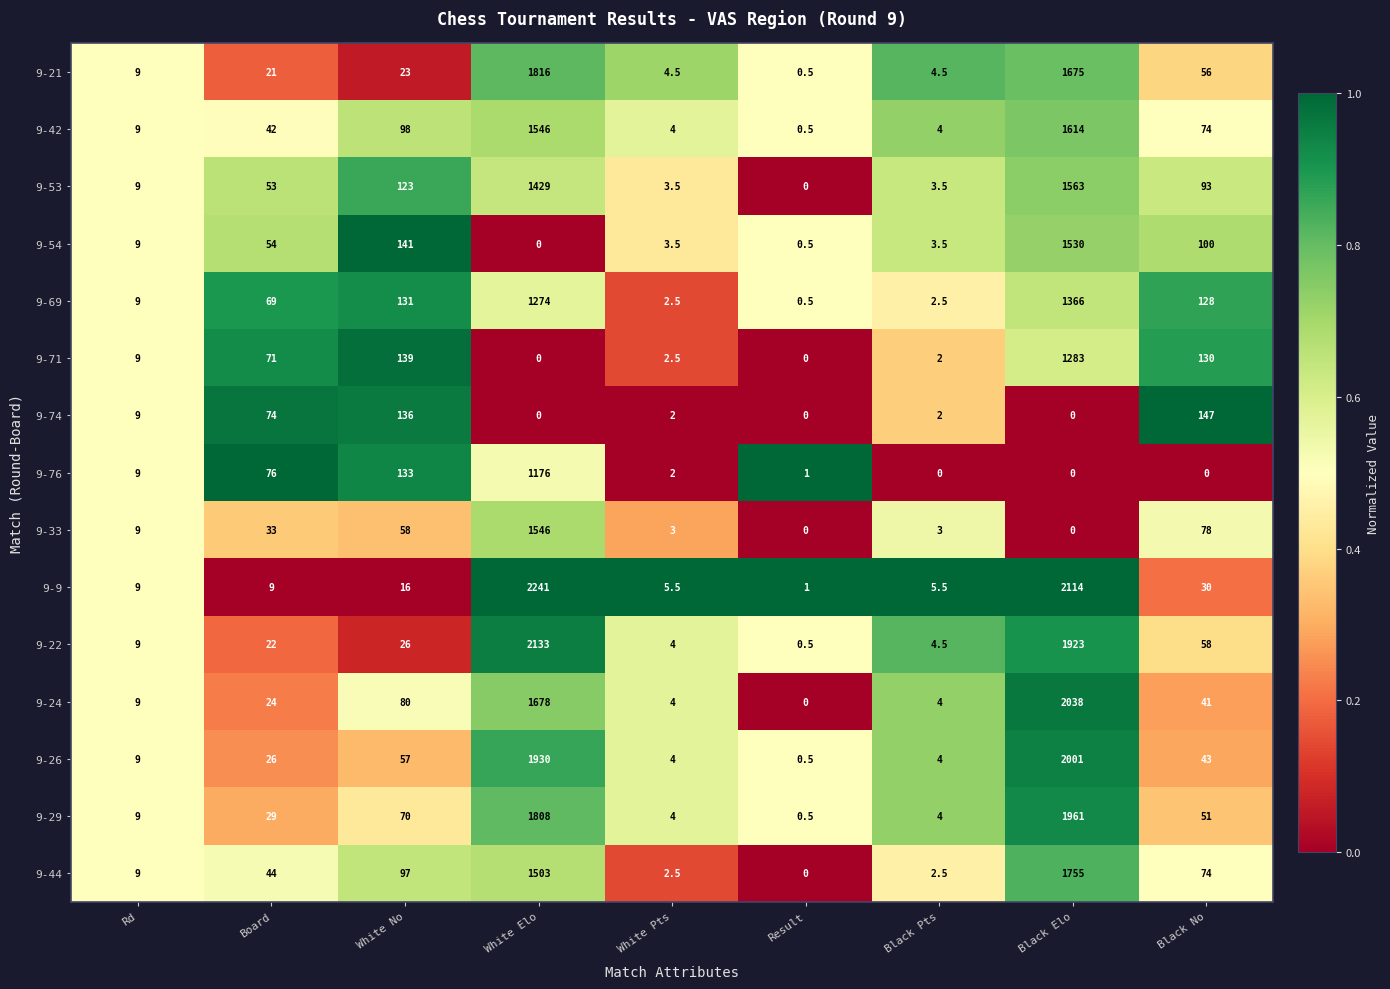

At which category is the sum across all series the highest?

Black Elo